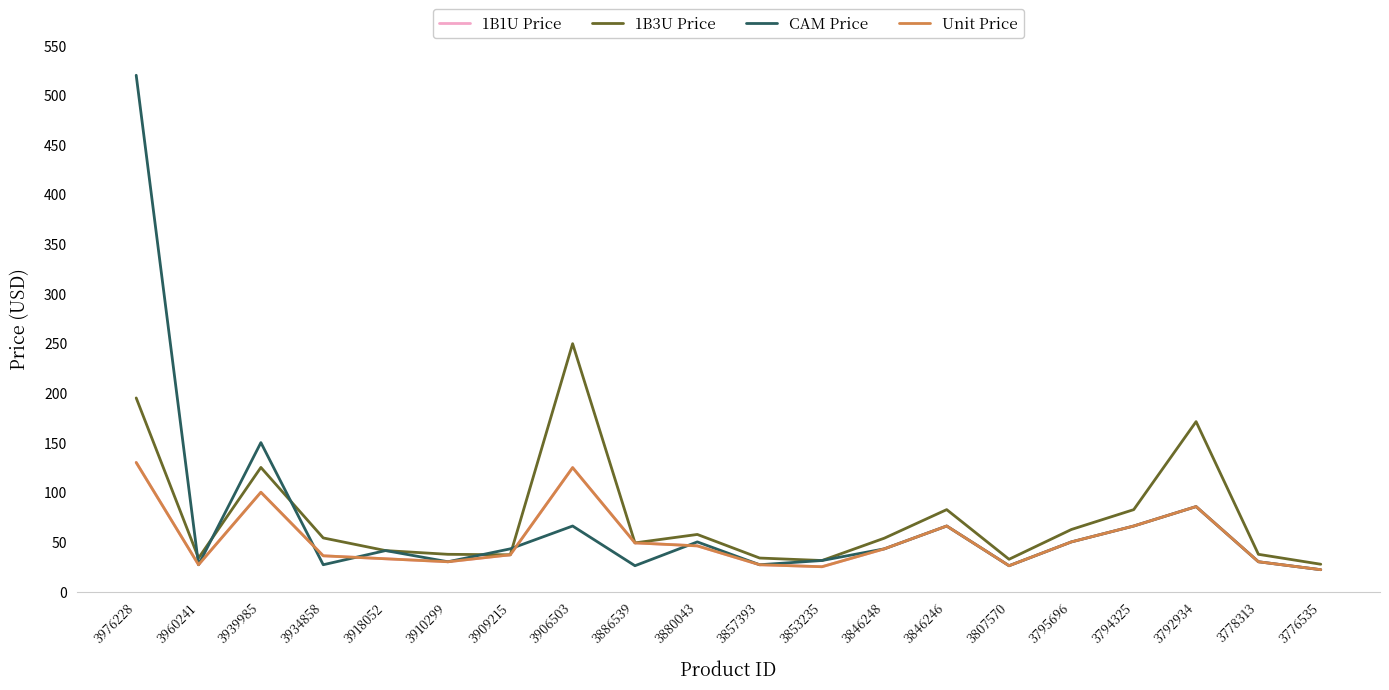

Which series has the largest total across all categories?

1B3U Price